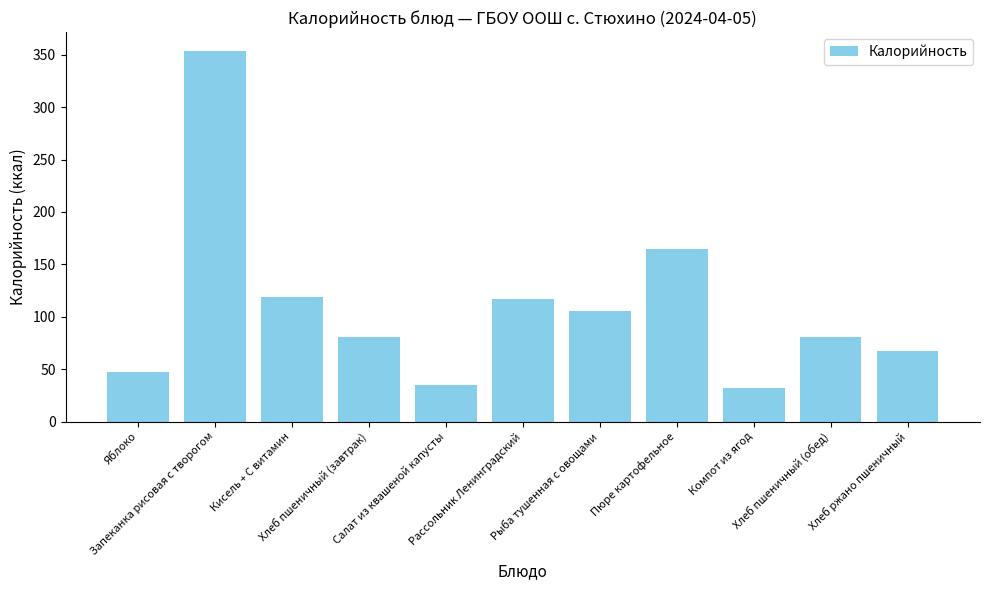

Approximately how many times larger is the value at Хлеб ржано пшеничный compared to Хлеб пшеничный (обед)?

0.8